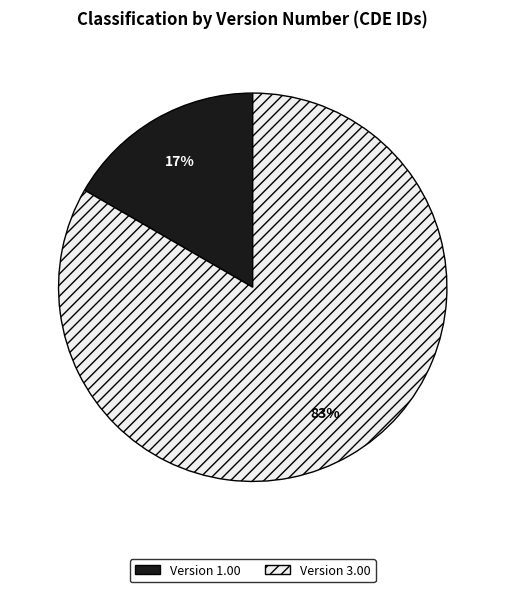

Is it true that Version 1.00 is 3% of the pie?

False